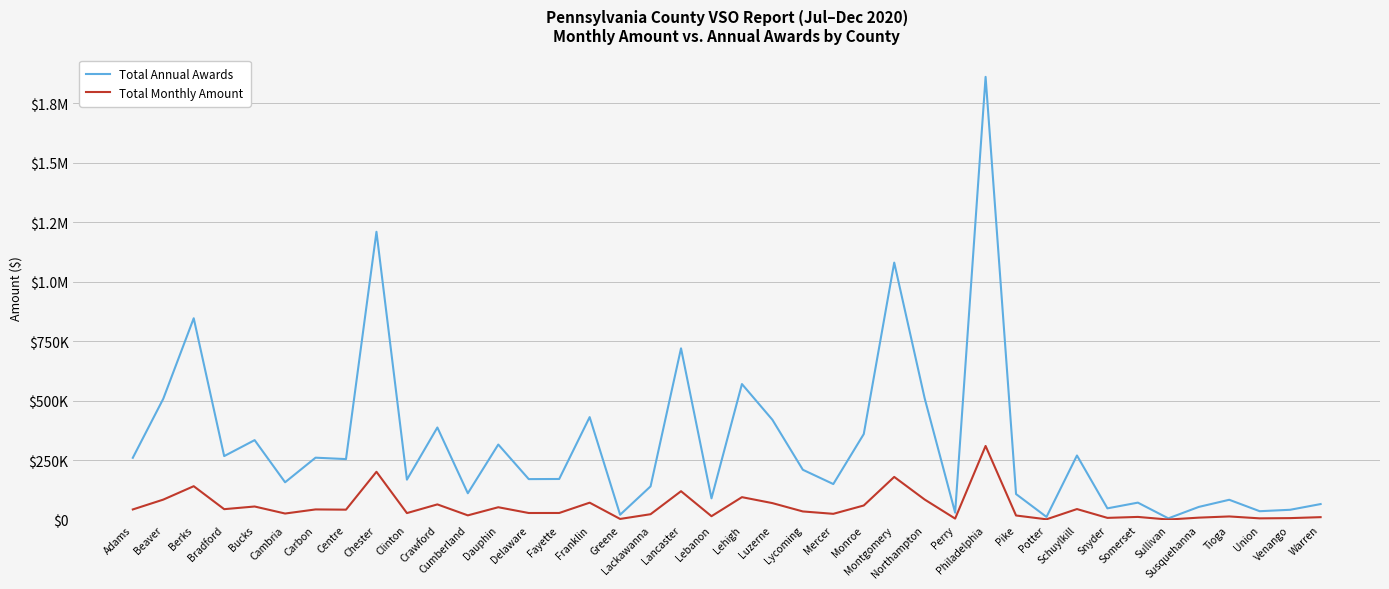

True or false: Total Annual Awards has more than 1 interior local peaks.

True